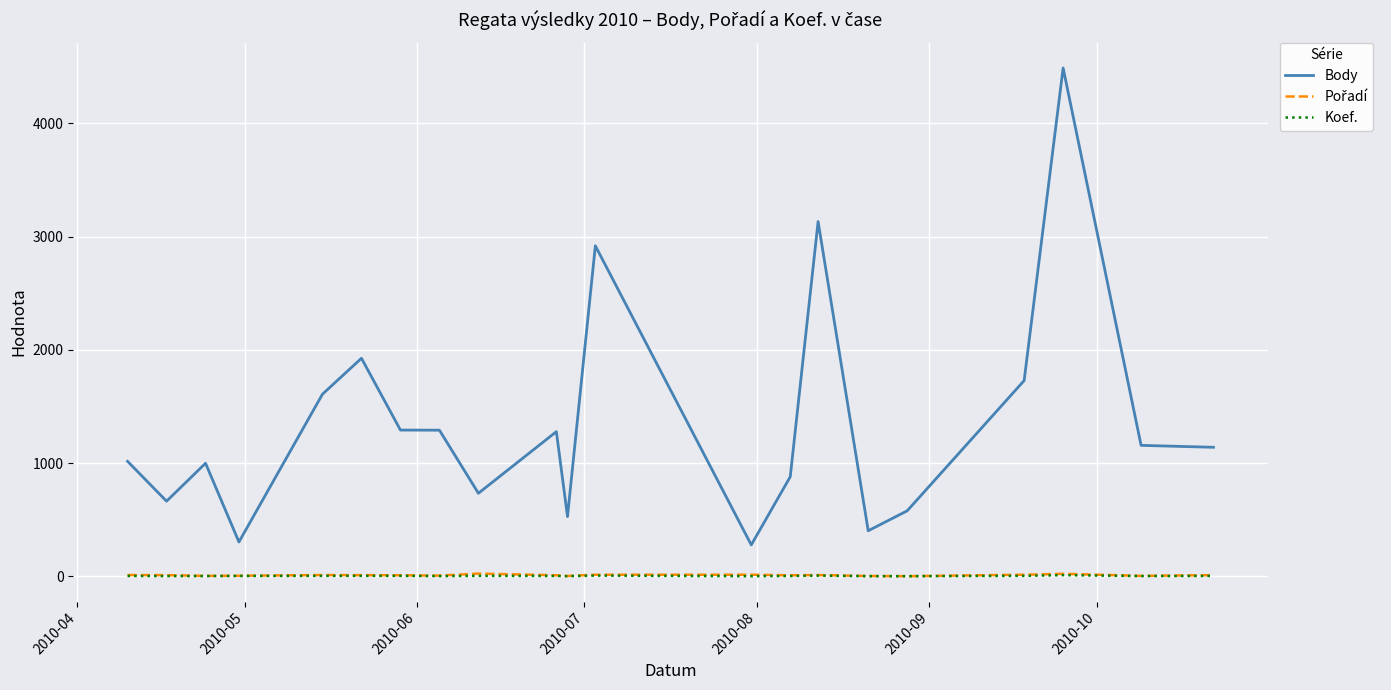

At how many categories does at least one series exceed 254?

21